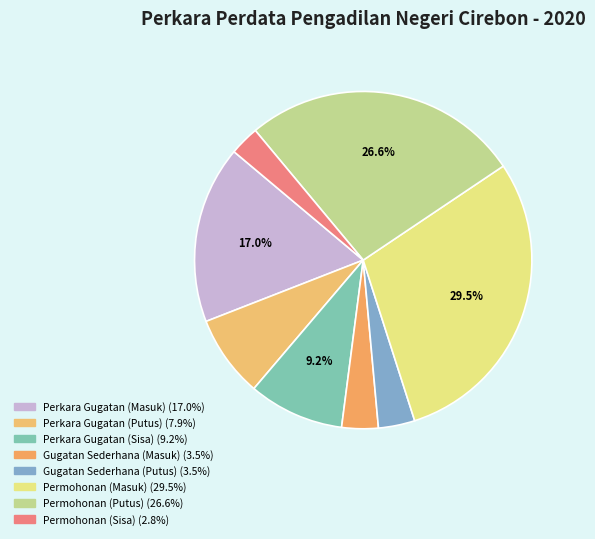

Combined, what portion of the pie is Perkara Gugatan (Masuk) and Permohonan (Masuk)?

46.5%